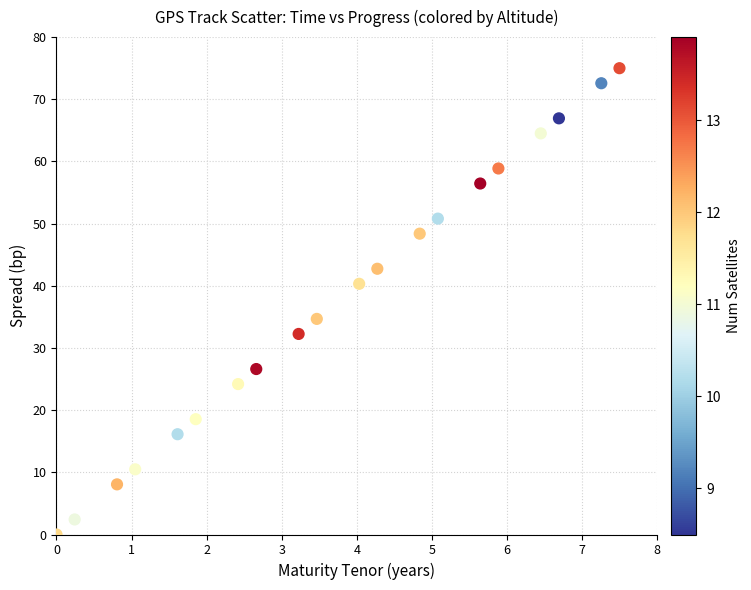

What Y value in the scatter plot is closest to 37?

34.7